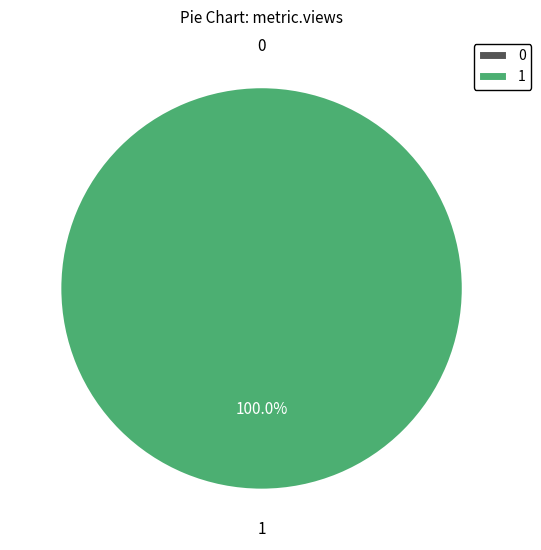

Is there any slice that represents more than half of the pie?

Yes